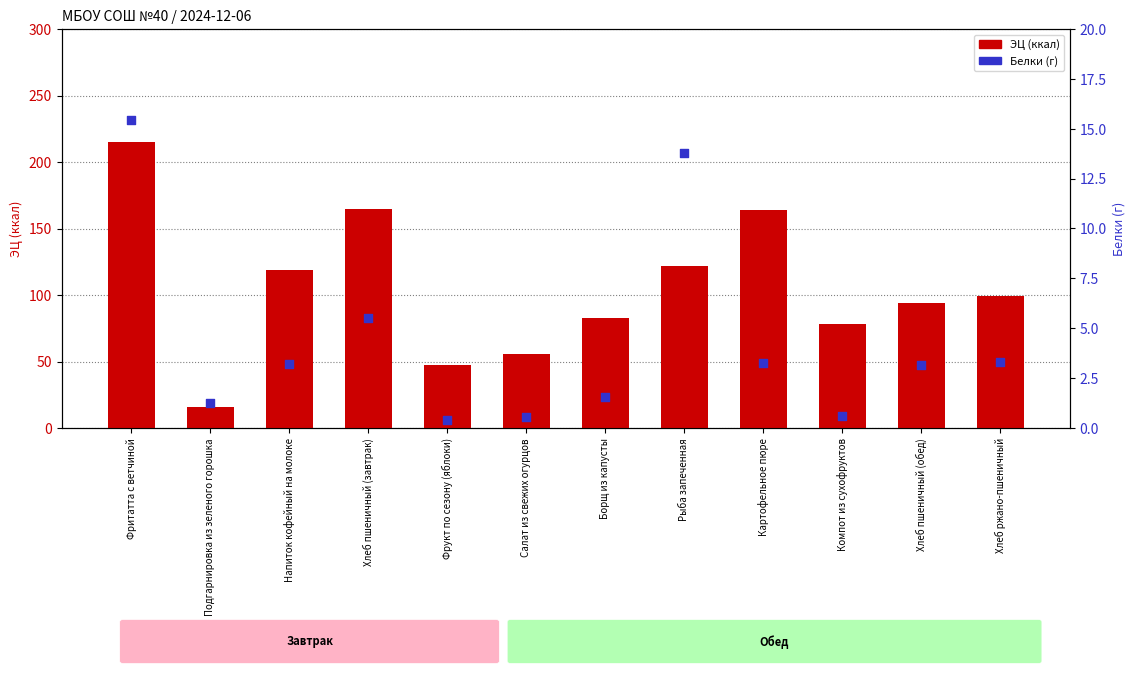

At how many categories does at least one series exceed 139?

3